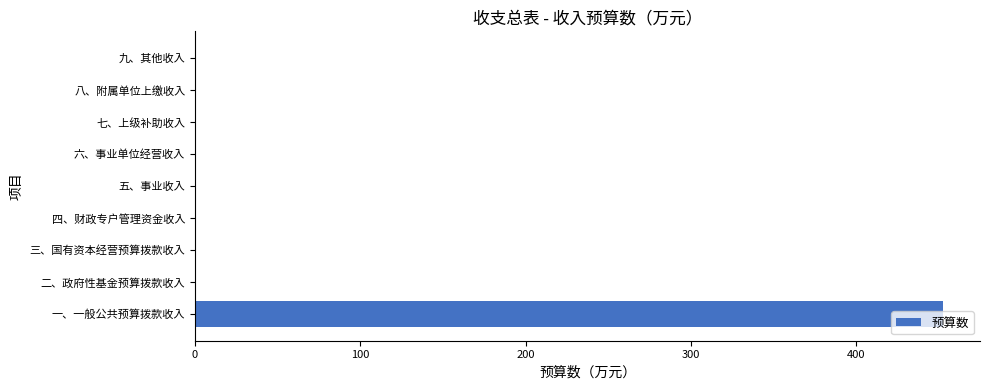

The value at 四、财政专户管理资金收入 is 0.0. True or false?

True